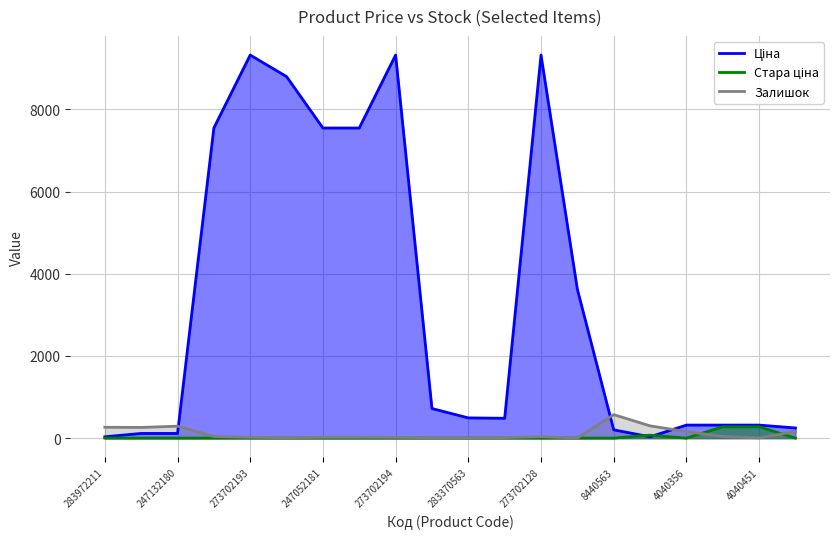

What is the maximum value shown in the chart?

9321.4